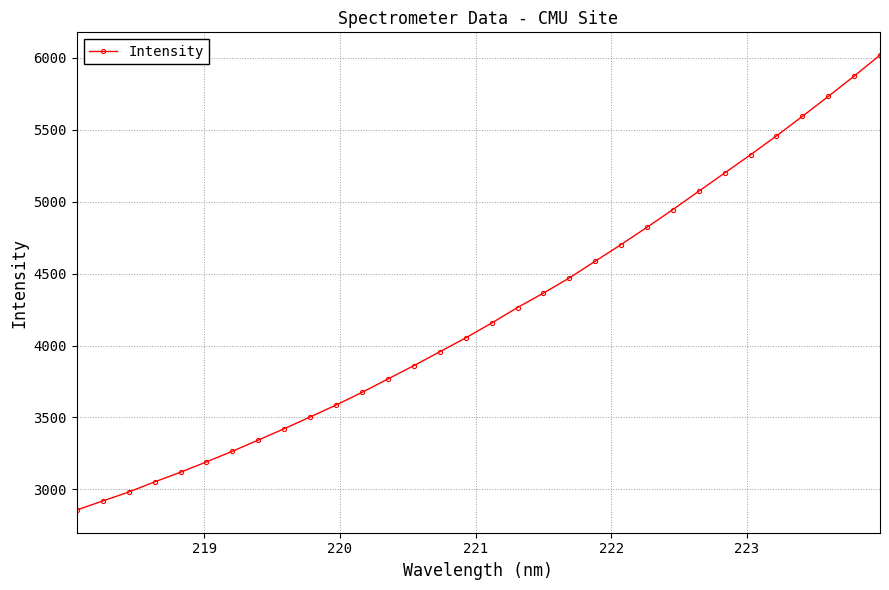

What is the average value?

4223.1